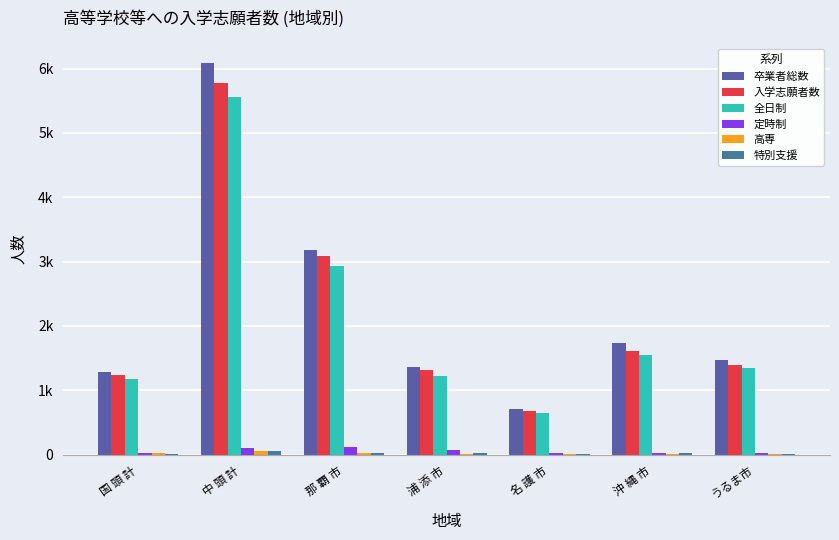

Does the chart contain stacked bars?

No